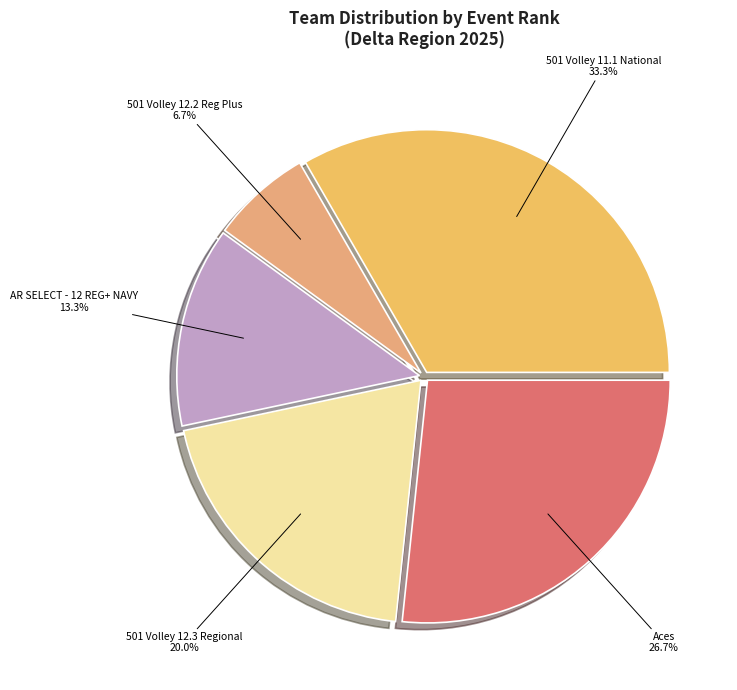

How many segments does this pie chart have?

5